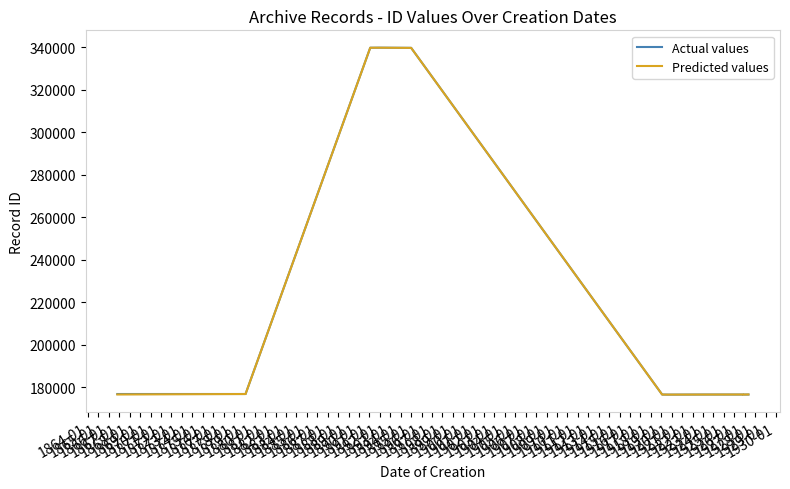

What is the minimum value for Actual values?

176431